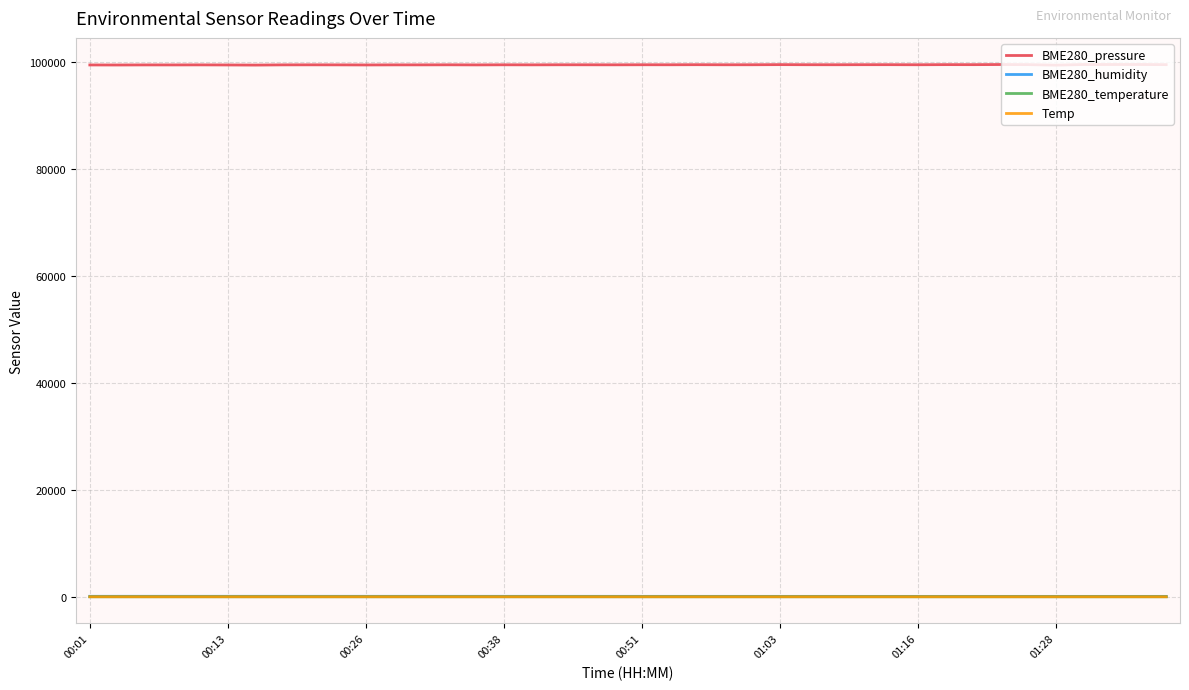

Does the chart have visible grid lines?

Yes